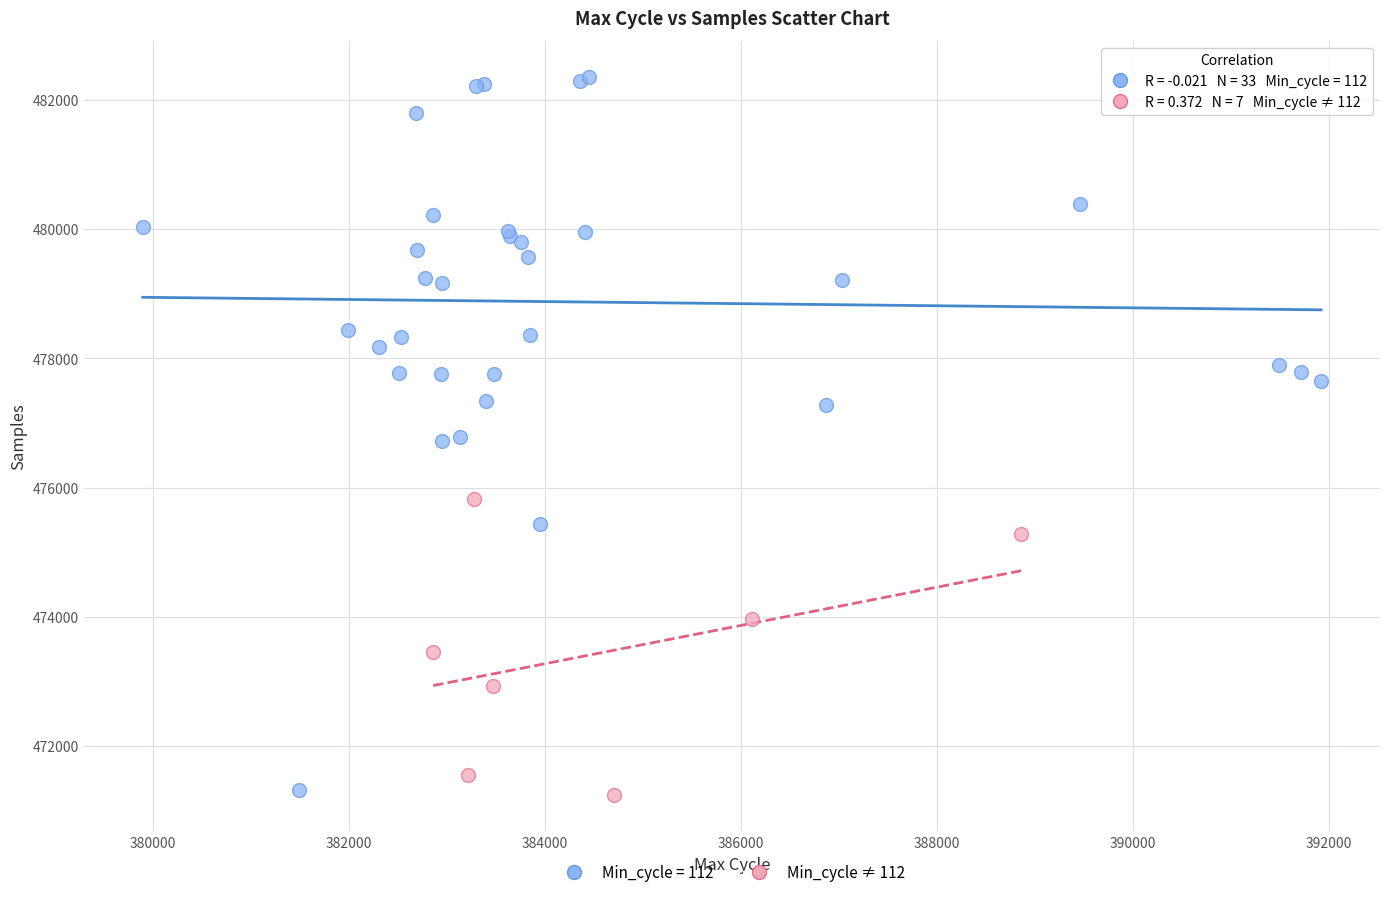

Which series has the widest spread of Y values?

Min_cycle = 112